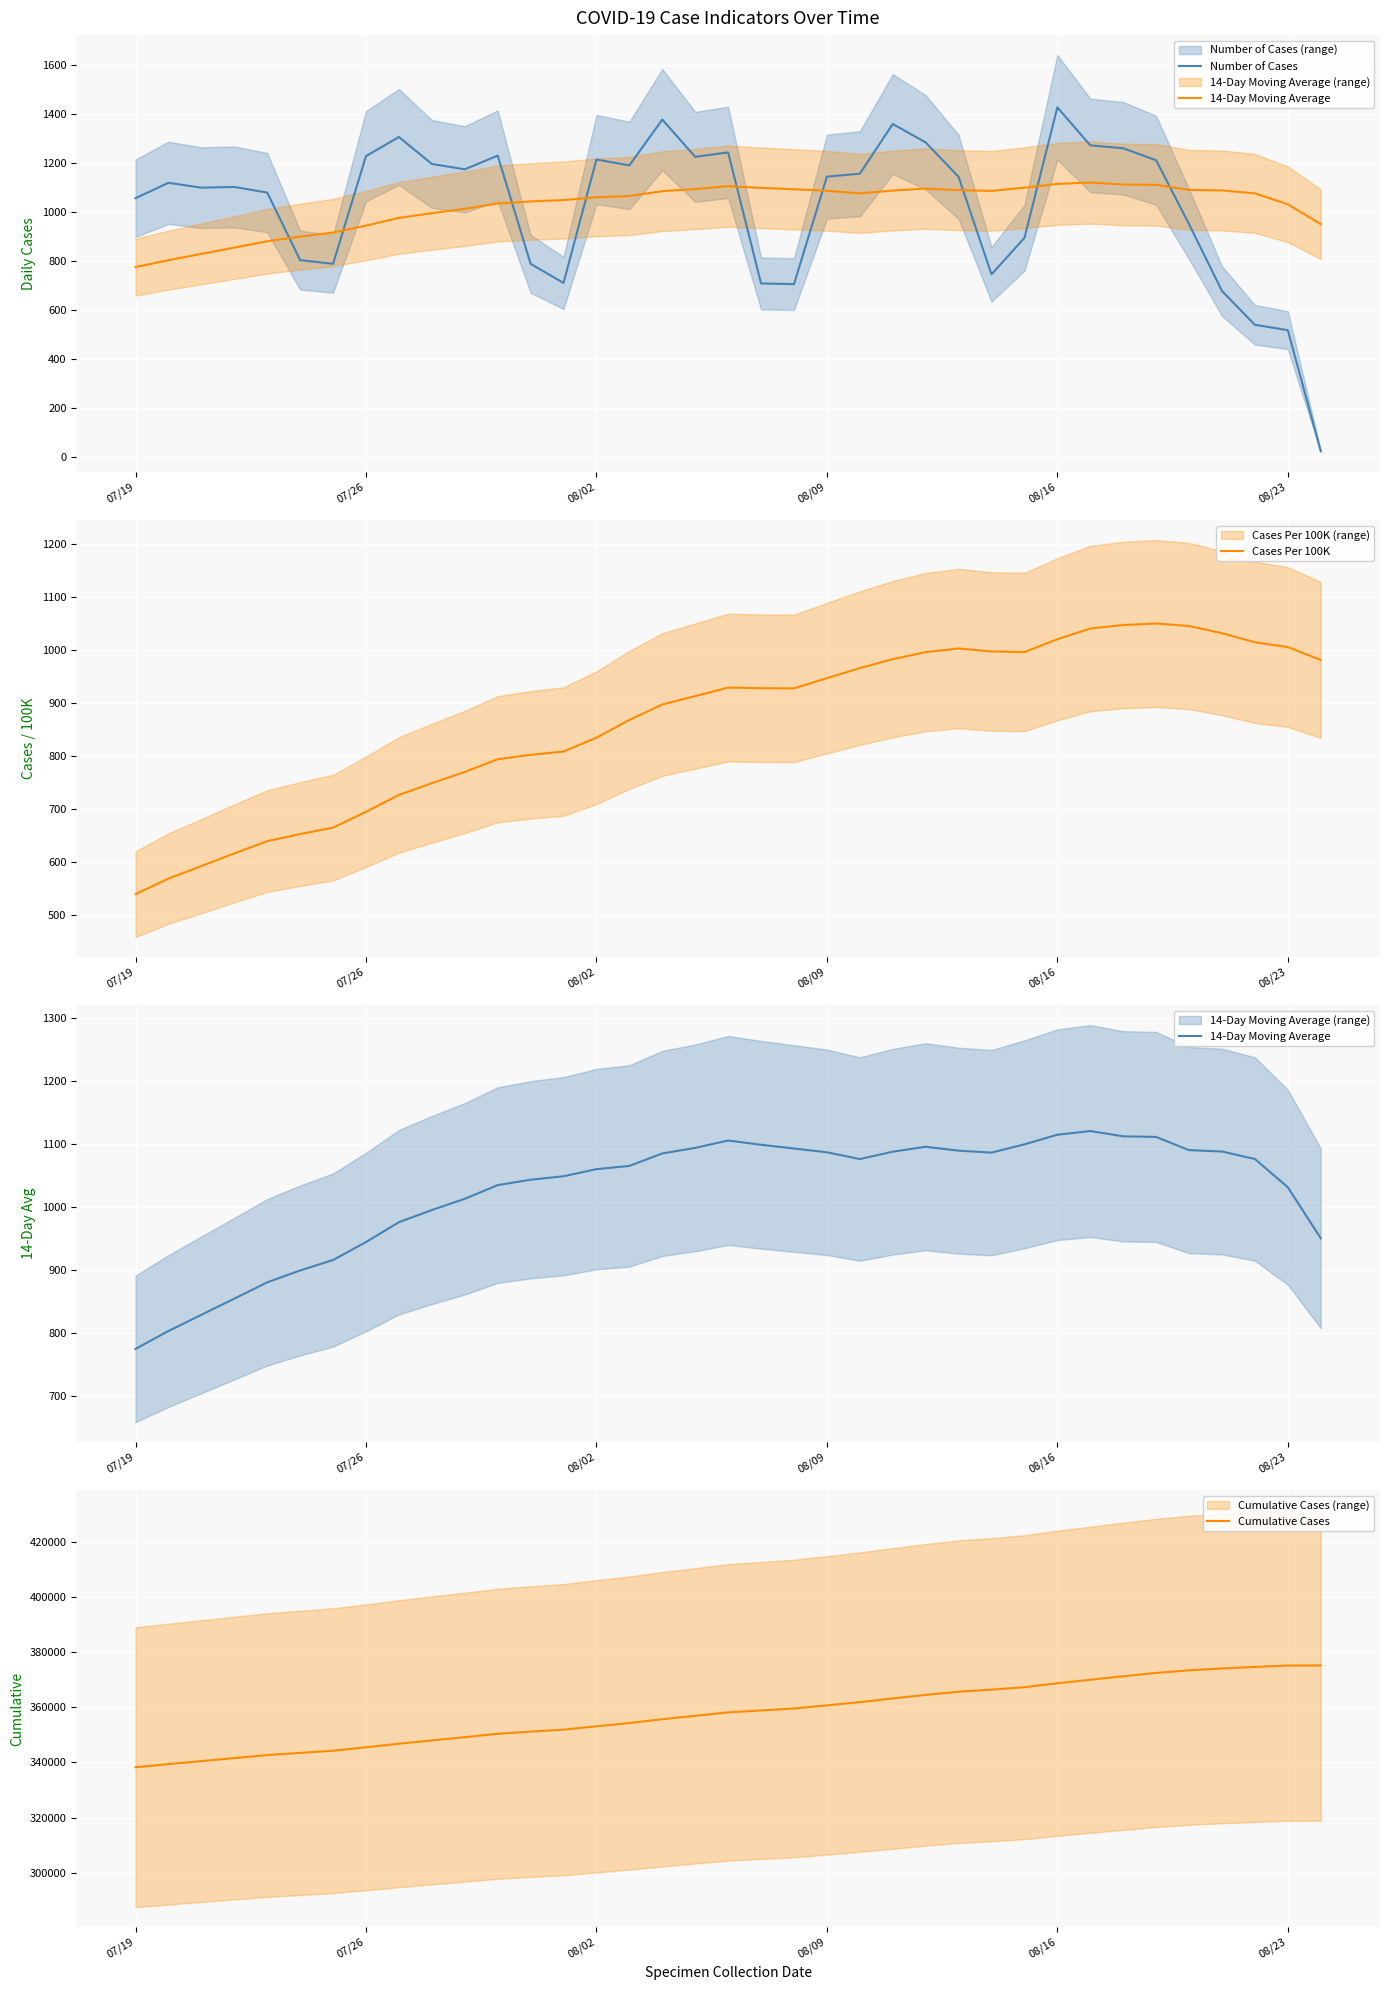

What are all the series names shown in the legend?

Number of Cases, 14-Day Moving Average, Cases Per 100K, Cumulative Cases